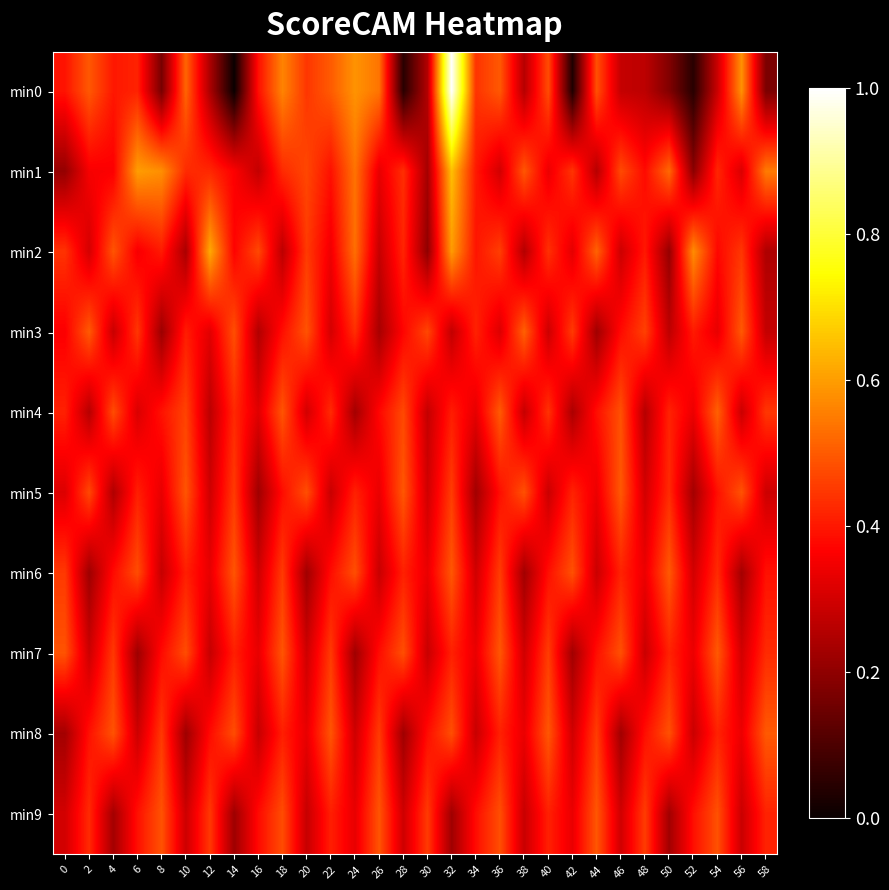

Between 32 and 30, which is larger?

32